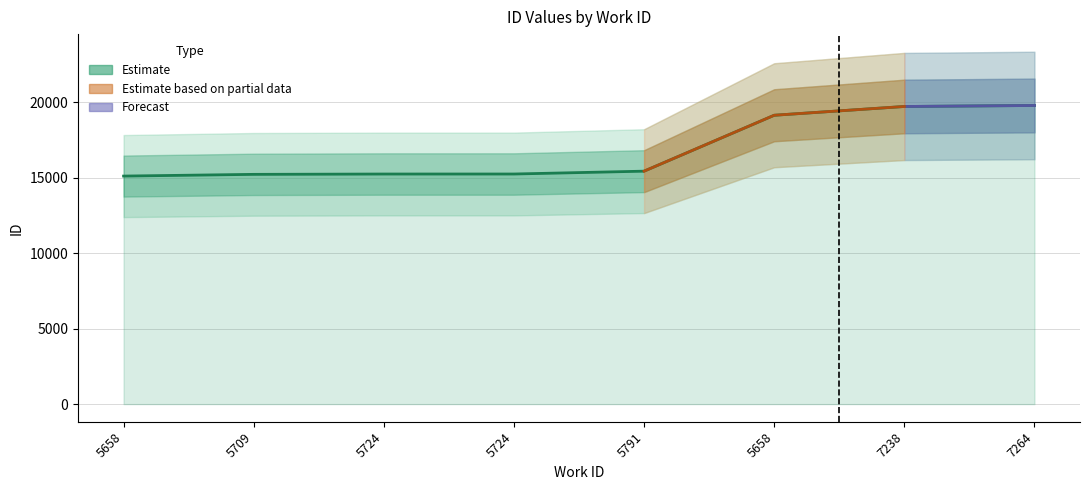

Rank the categories by value from highest to lowest.

7264, 7238, 5658, 5791, 5724, 5724, 5709, 5658